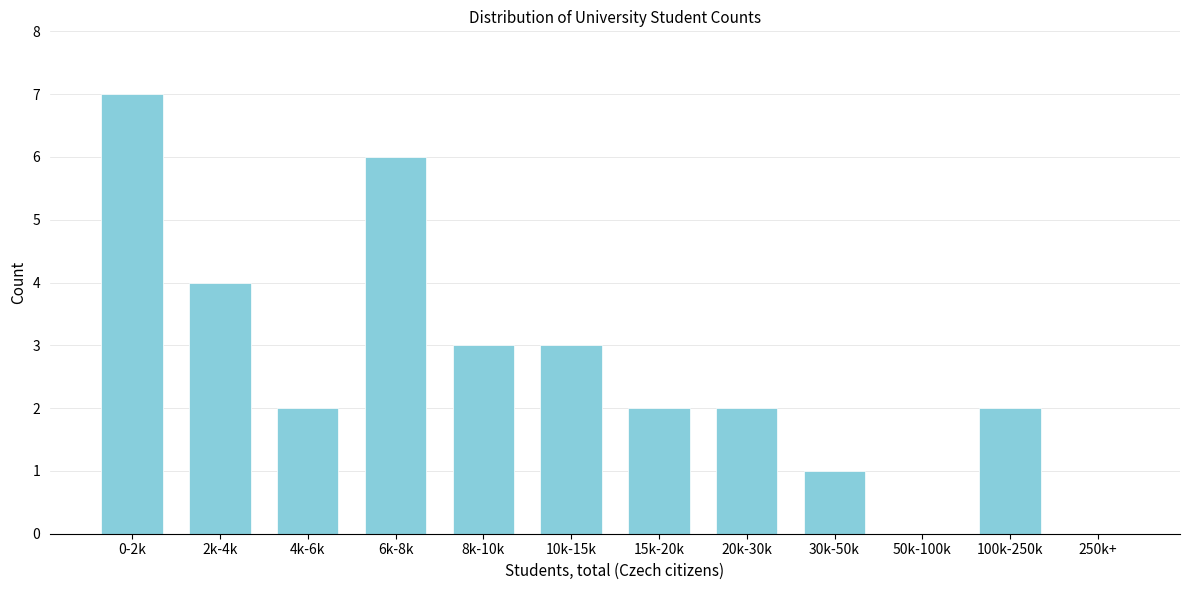

Reading left to right, list all the values displayed in this chart.

0-2k=7	2k-4k=4	4k-6k=2	6k-8k=6	8k-10k=3	10k-15k=3	15k-20k=2	20k-30k=2	30k-50k=1	50k-100k=0	100k-250k=2	250k+=0